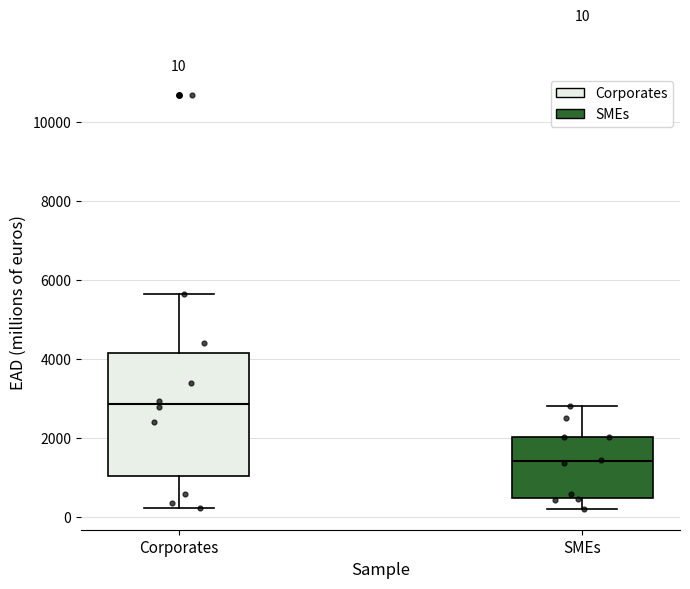

Which box is the tallest, from its lower edge to its upper edge?

Corporates